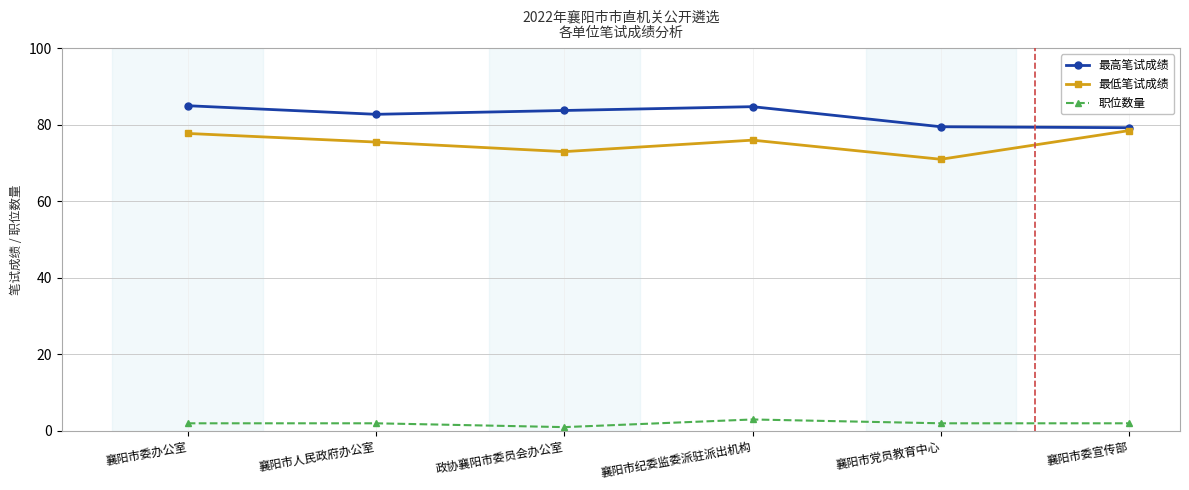

True or false: 职位数量 and 最低笔试成绩 intersect in this chart.

False